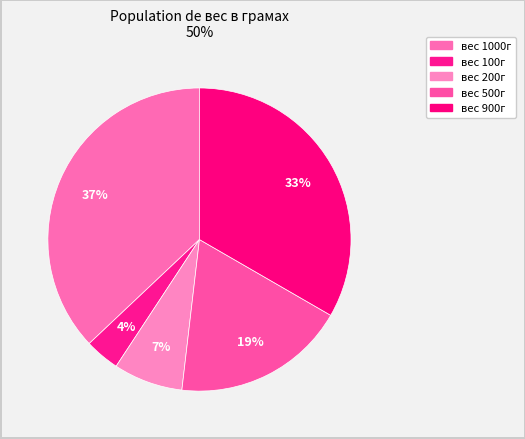

Is there any slice that represents more than half of the pie?

No